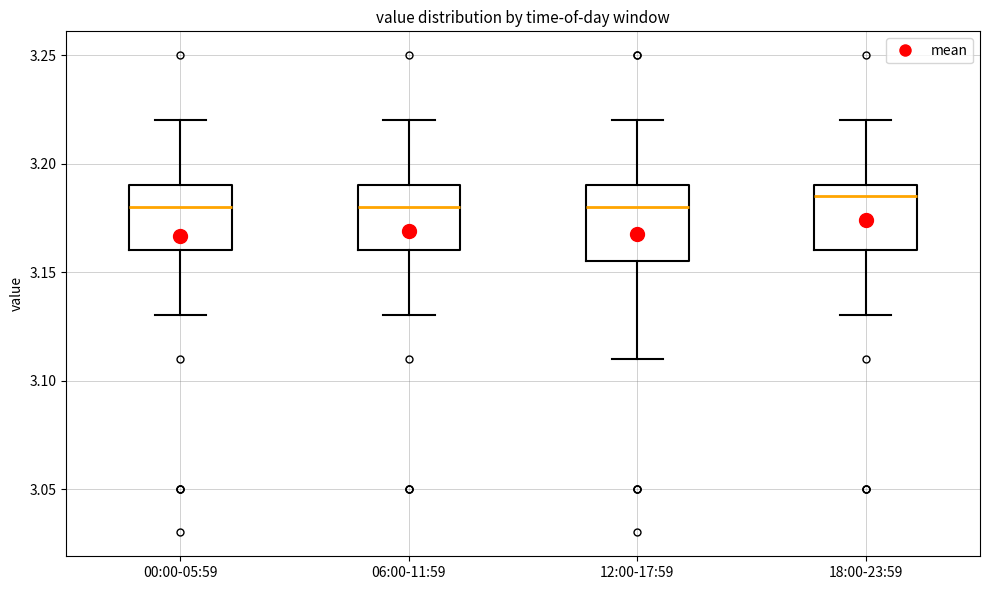

Where is the lower edge of the box for 00:00-05:59 on the y-axis? The values are not printed on the chart, so give them approximately, as read against the axis.

3.160